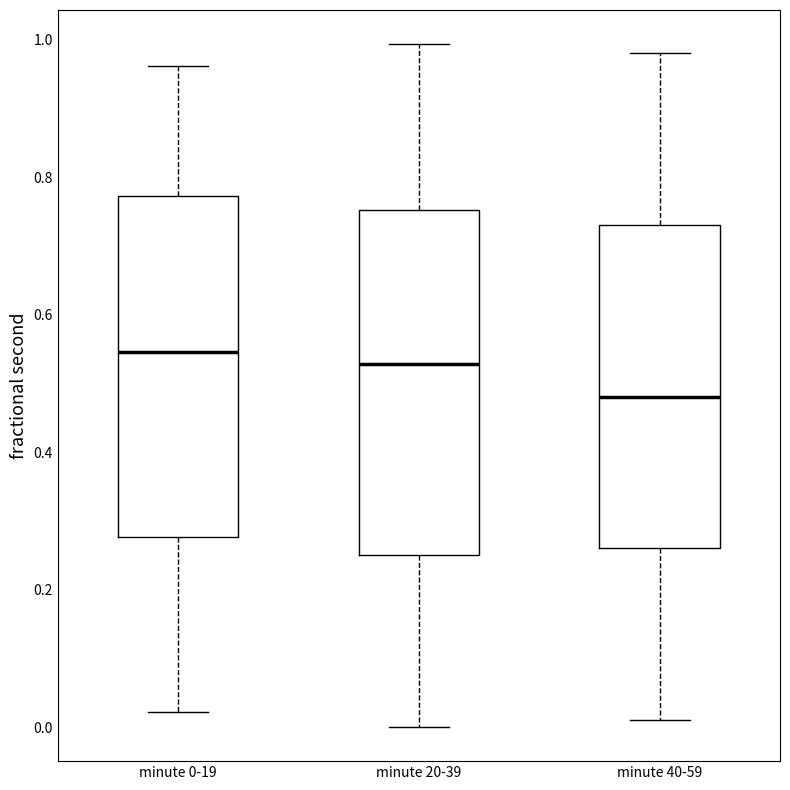

Where does the median line of the box for minute 20-39 sit on the y-axis? The values are not printed on the chart, so give them approximately, as read against the axis.

0.52